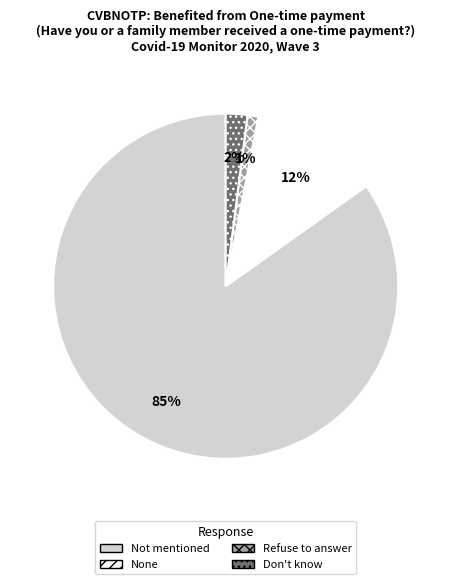

Is there a majority slice in this chart?

Yes